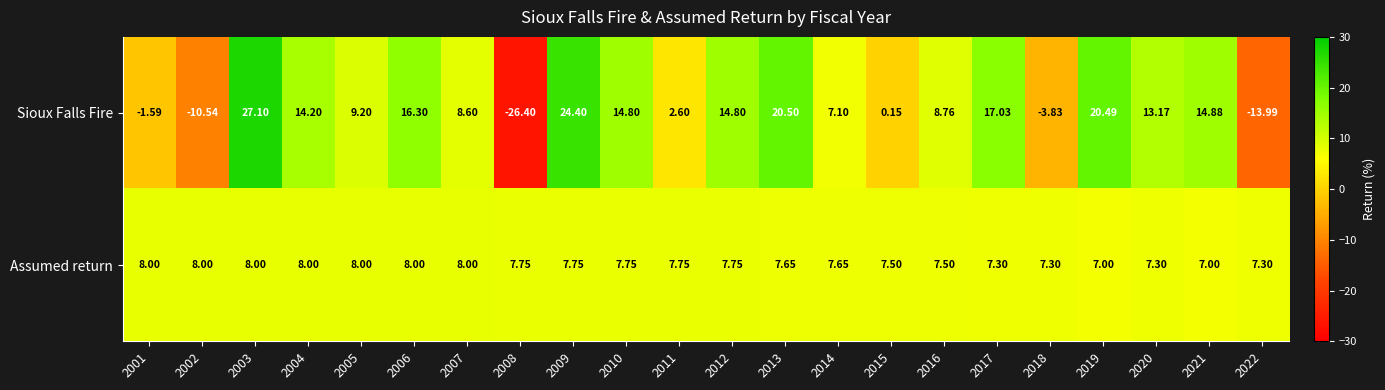

Rank the series by their maximum value, from lowest to highest.

Assumed return, Sioux Falls Fire